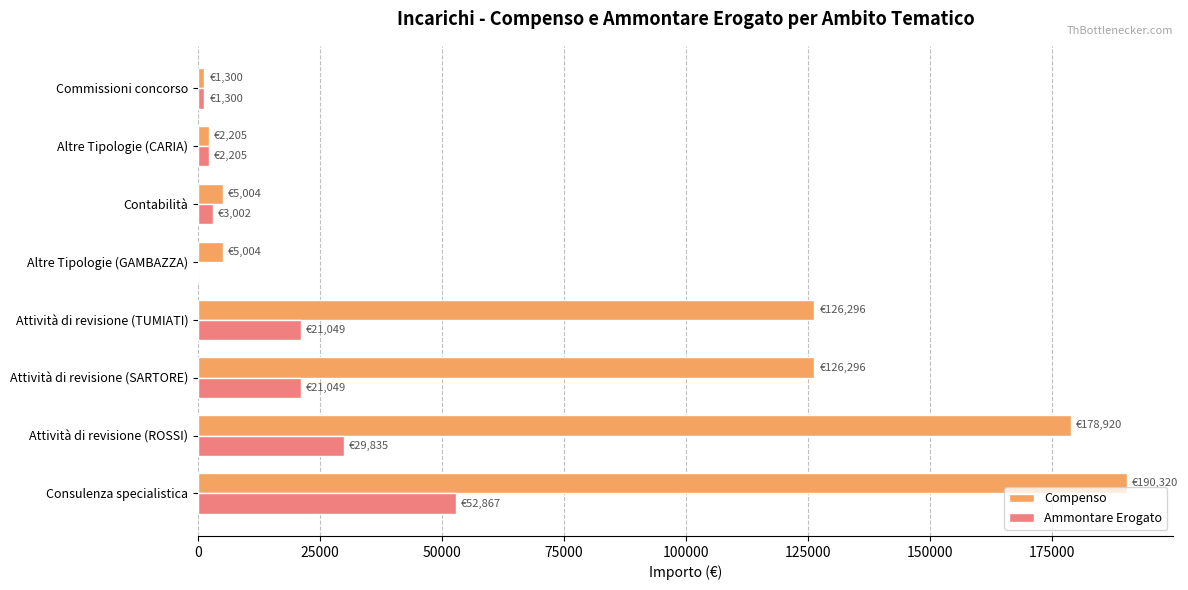

Read the Ammontare Erogato value at Consulenza specialistica.

52866.7